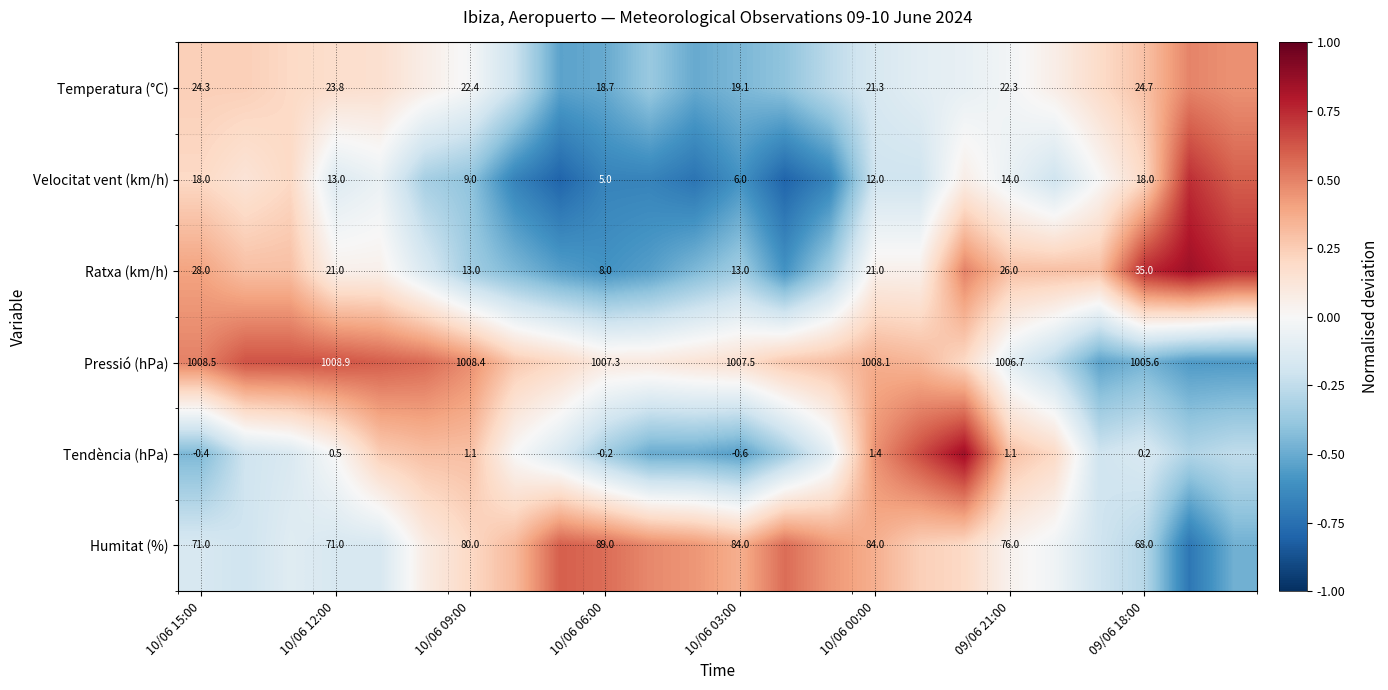

How many data points does each series have?

24